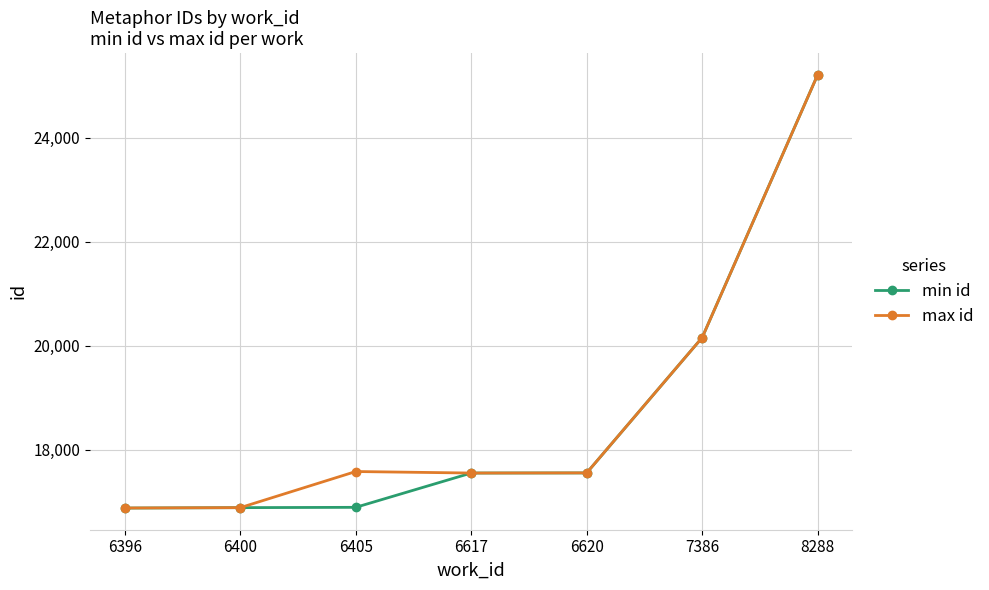

What is the difference between the max id values at 6396 and 6620?

675